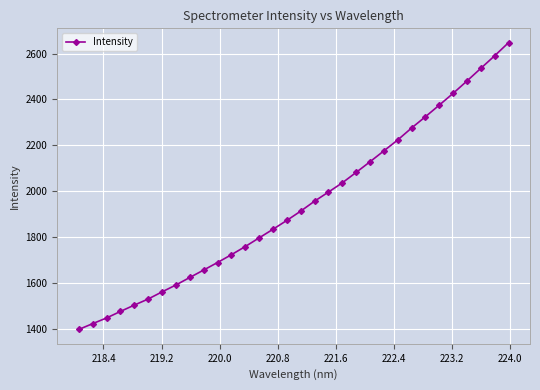

What is the value of the 30th point from the left?

2535.7